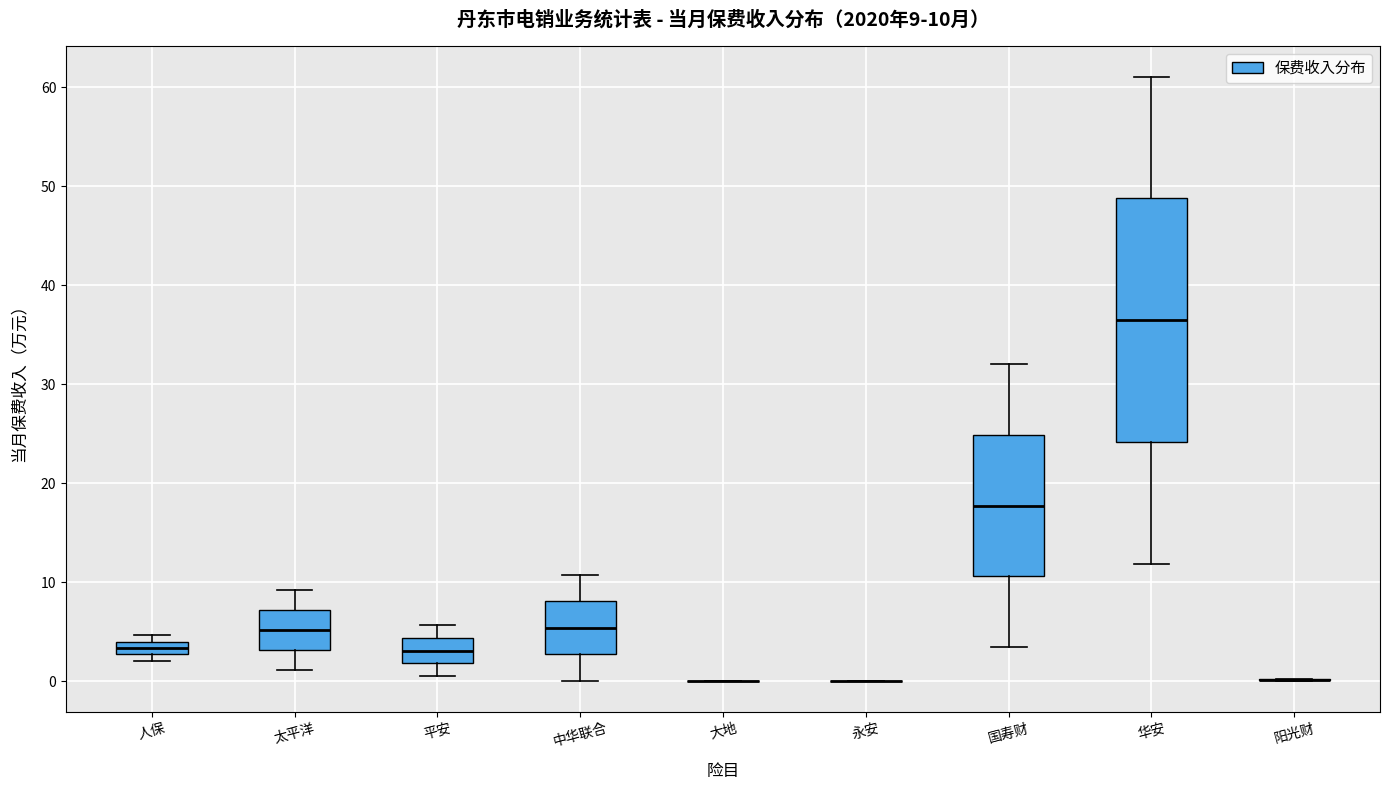

Comparing the boxes themselves (not the whiskers), which one is the tallest?

华安